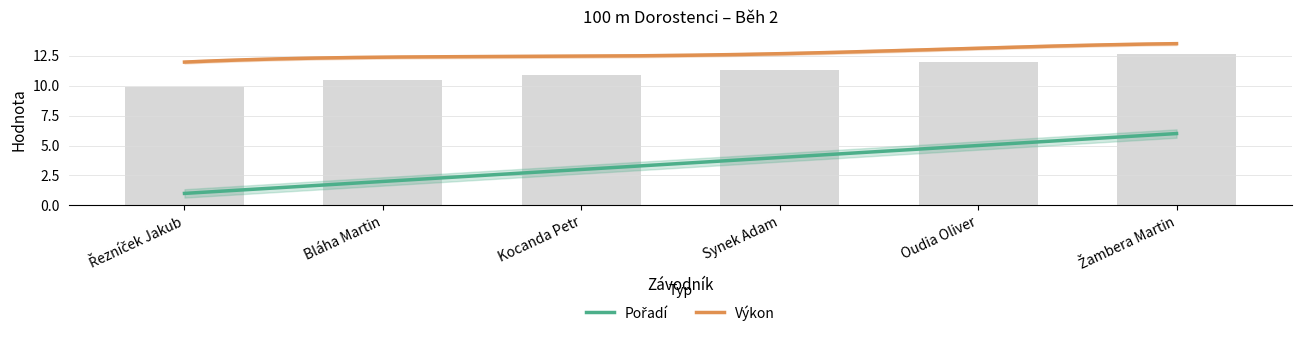

Rank the categories by value from highest to lowest.

Žambera Martin, Oudia Oliver, Synek Adam, Kocanda Petr, Bláha Martin, Řezníček Jakub